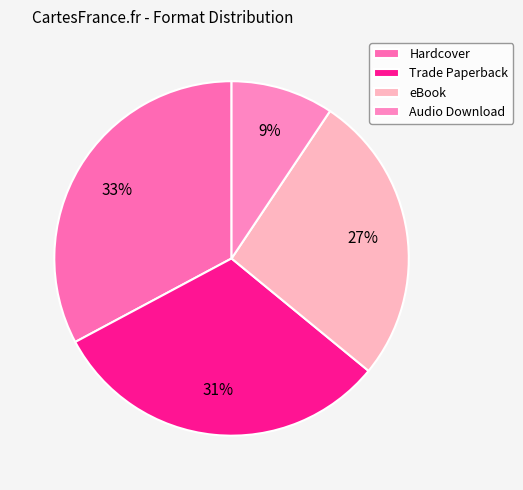

Does Hardcover account for over 50% of the chart?

No